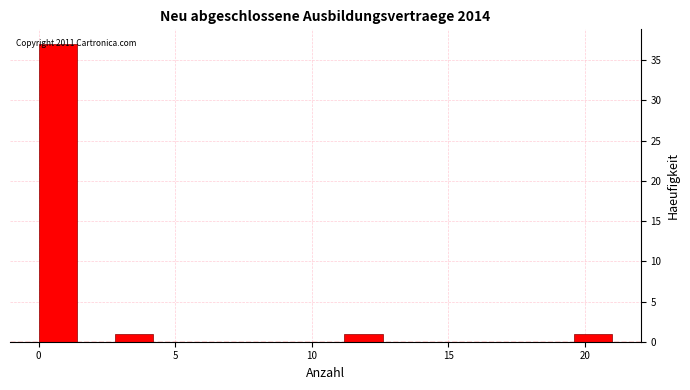

Read against the x-axis, roughly where is the centre of the tallest bar?

0.5